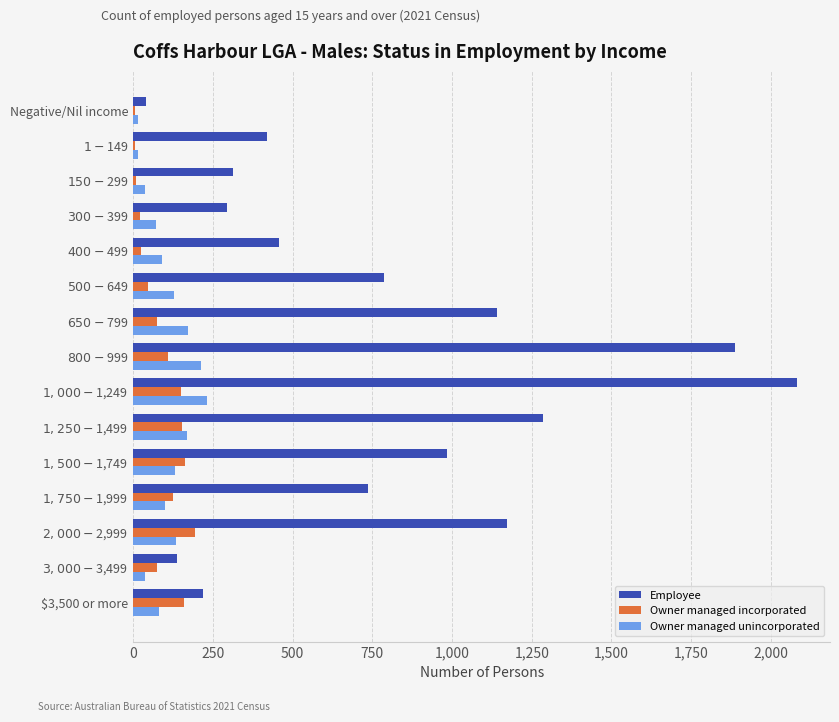

What is the greatest value displayed?

2082